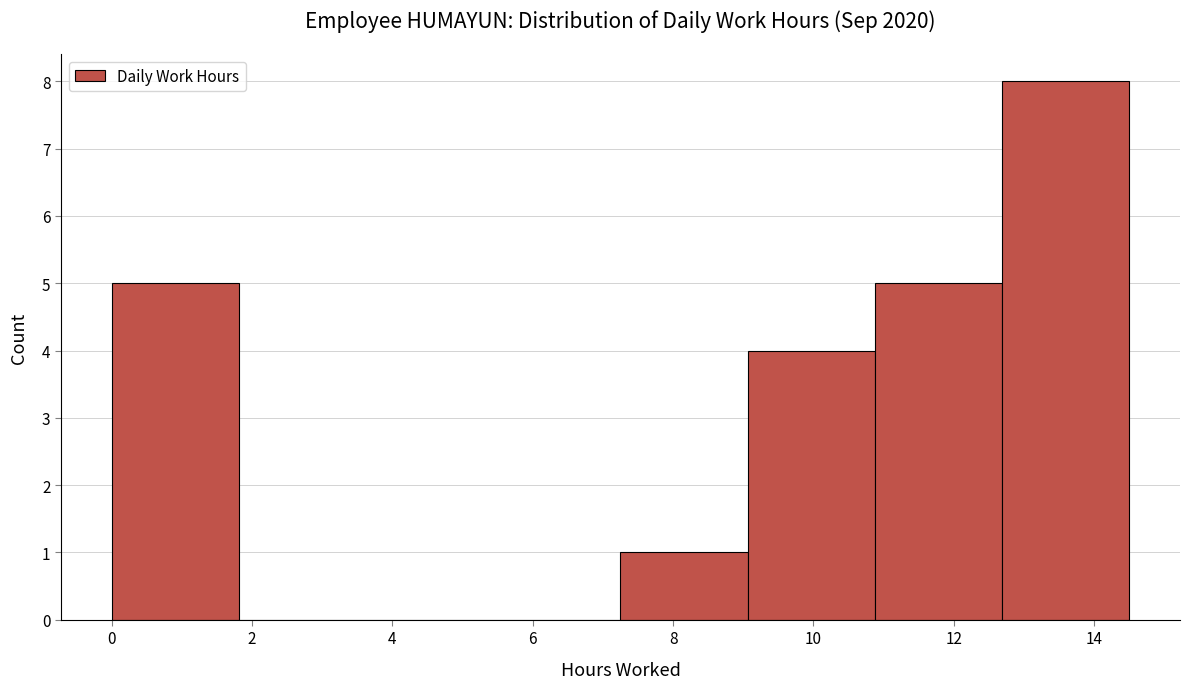

Over which range of the x-axis is the bar tallest?

12.6 to 14.6